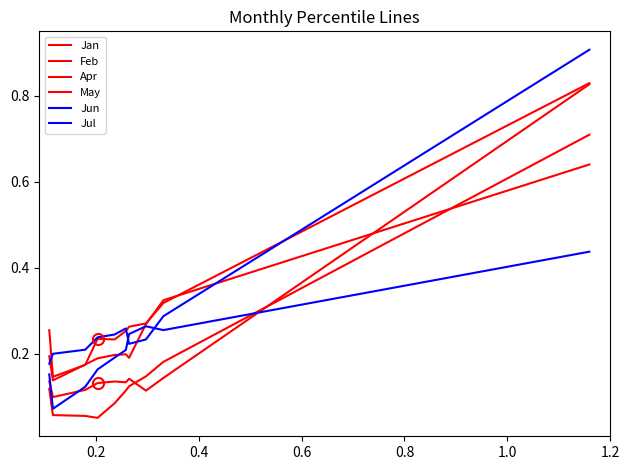

How many lines are shown in the chart?

6